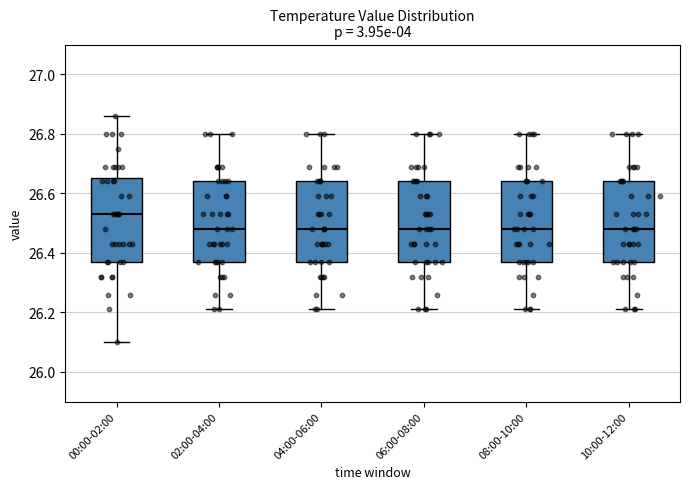

Where does the upper whisker of the box for 00:00-02:00 end on the y-axis? The values are not printed on the chart, so give them approximately, as read against the axis.

26.86